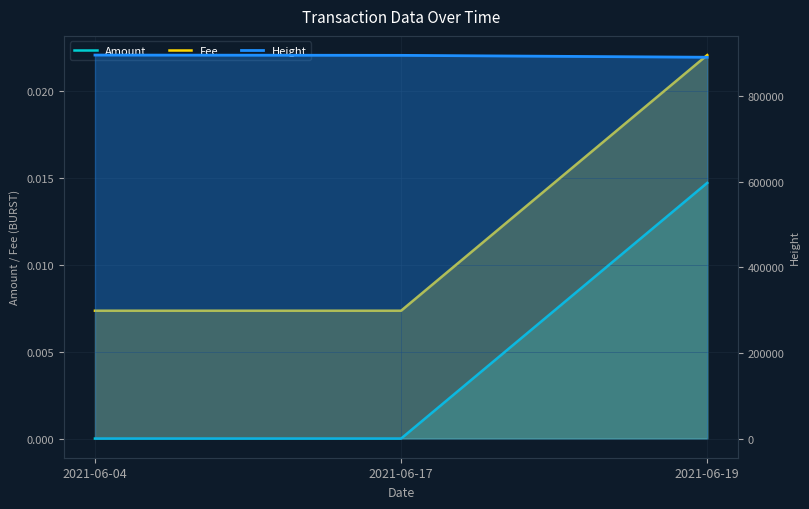

Is it true that Height equals 894817.0 at 2021-06-17?

True